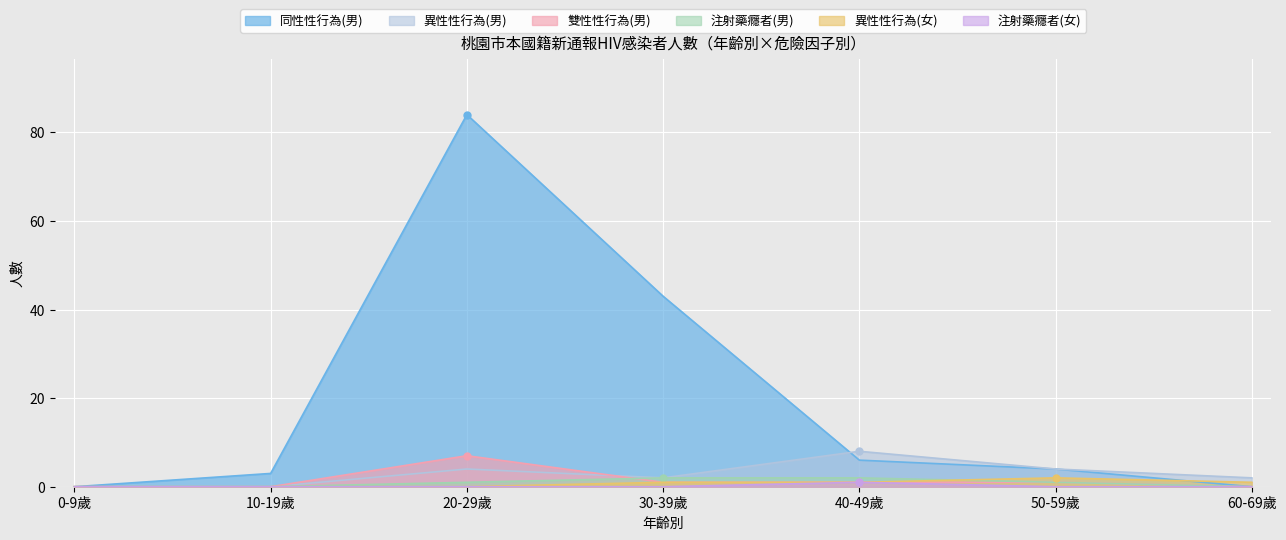

At which label does 雙性性行為(男) reach its peak?

20-29歲